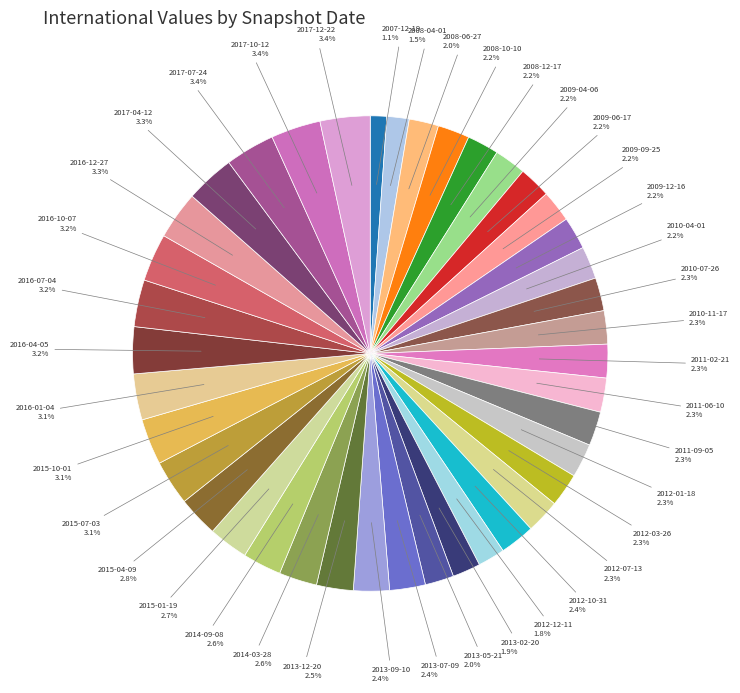

Which slice is the smallest?

2007-12-19